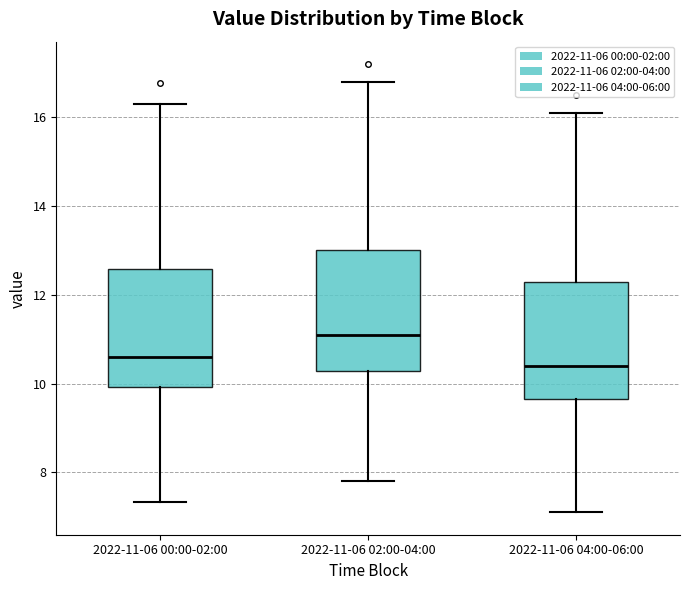

Reading left to right, transcribe this box plot: for each box, give where its median line is, the range the box spans, and where its two whiskers end, as read against the y-axis. The values are not printed on the chart, so give them approximately, as read against the axis.

2022-11-06 00:00-02:00: median 10.6, box 10.0 to 12.6, whiskers 7.4 to 16.4
2022-11-06 02:00-04:00: median 11.2, box 10.2 to 13.0, whiskers 7.8 to 16.8
2022-11-06 04:00-06:00: median 10.4, box 9.6 to 12.4, whiskers 7.2 to 16.2